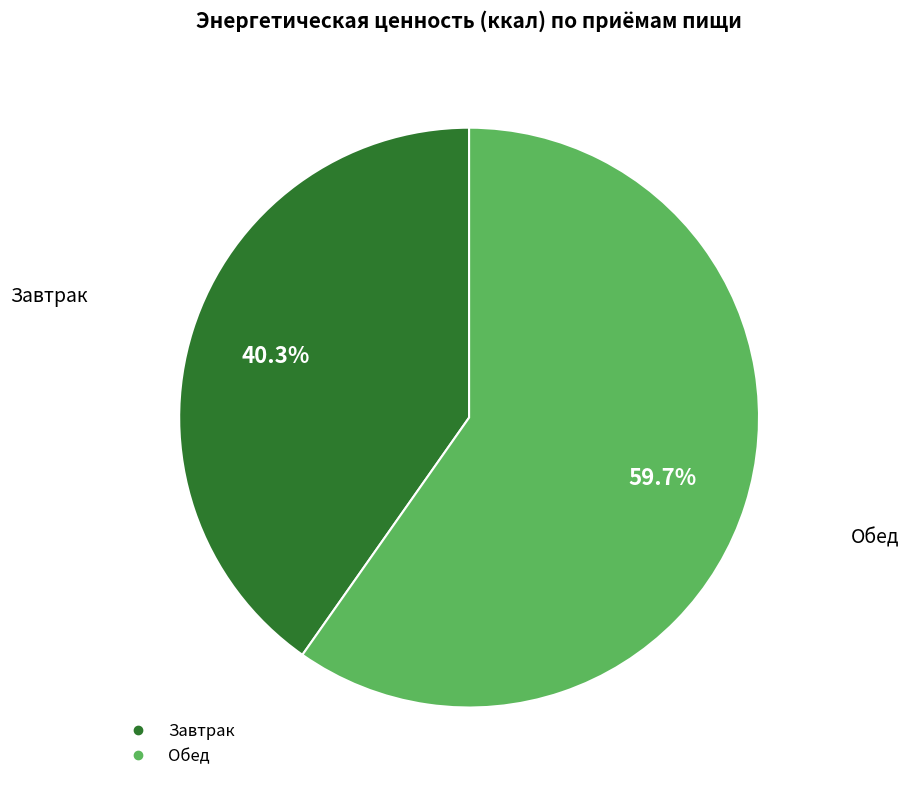

Combined, do Обед and Завтрак account for over 50%?

Yes